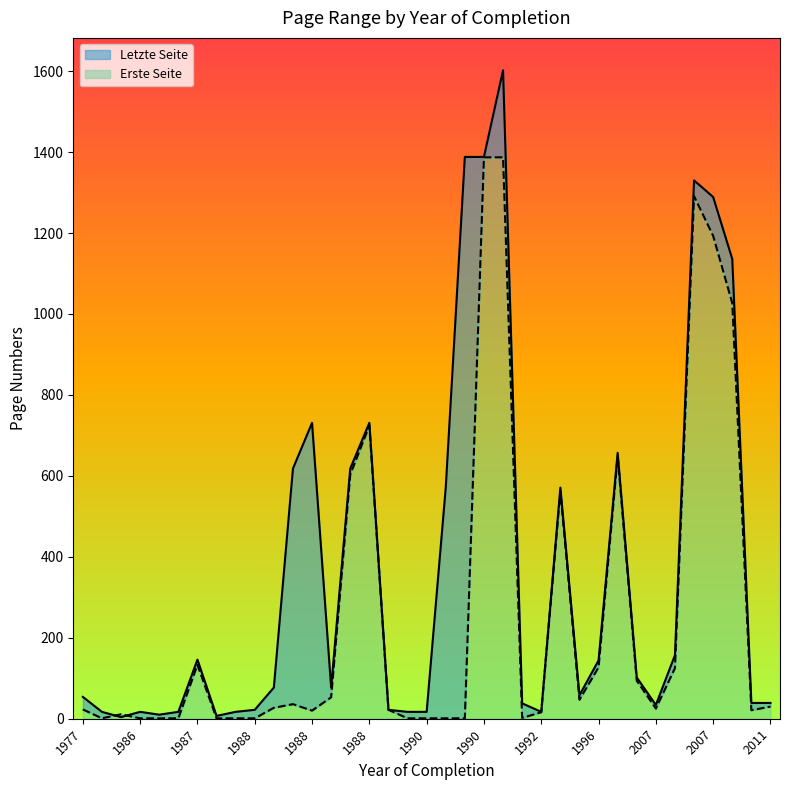

Between 2011 and 2007, which is larger?

2007